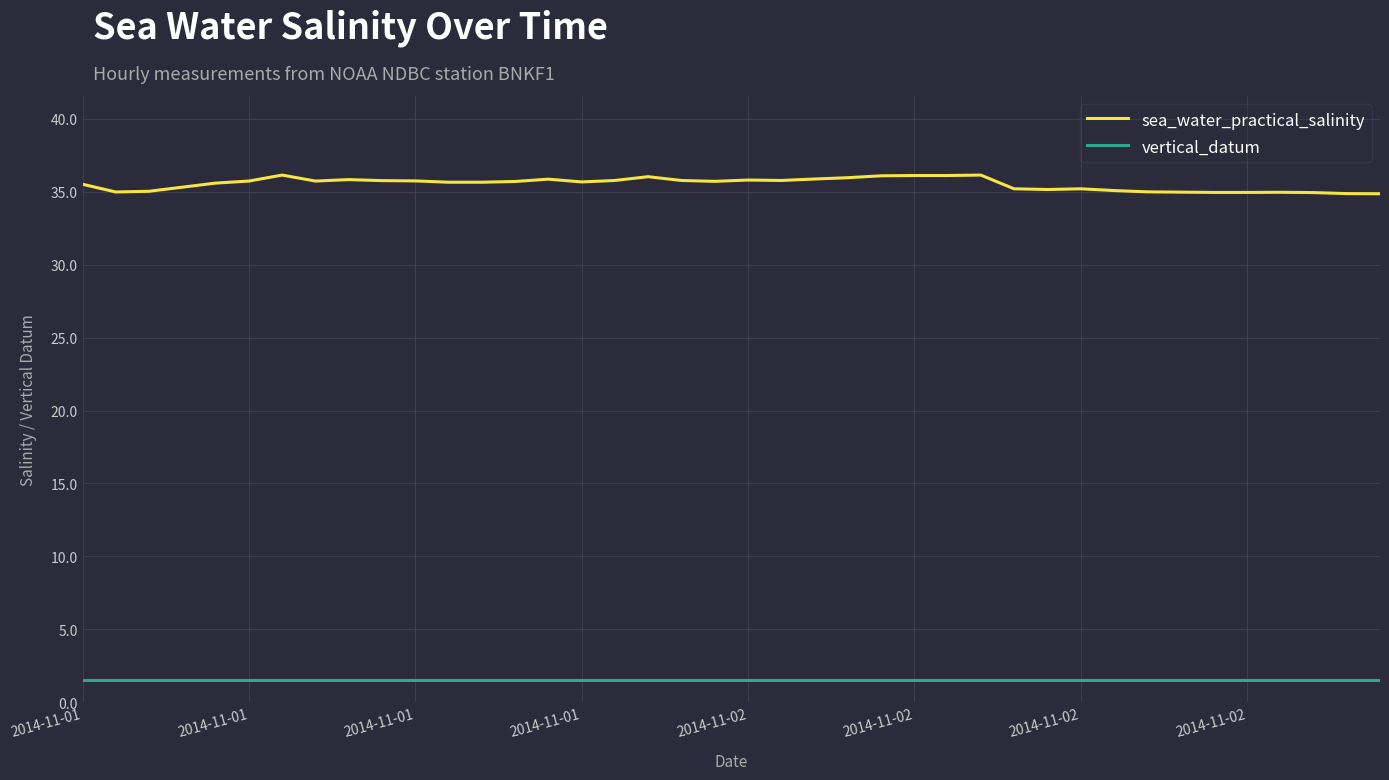

What is the minimum value shown in the chart?

1.5